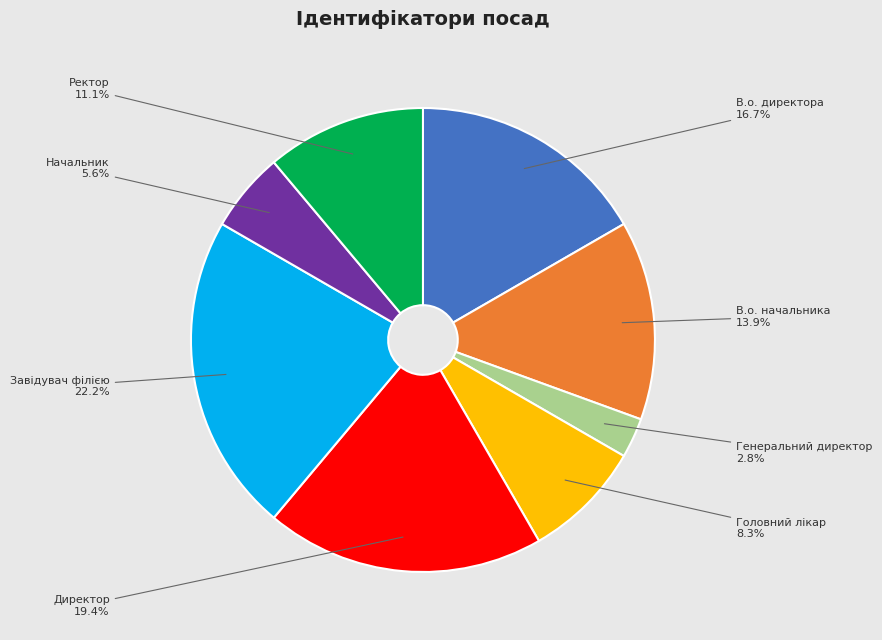

Is there a majority slice in this chart?

No